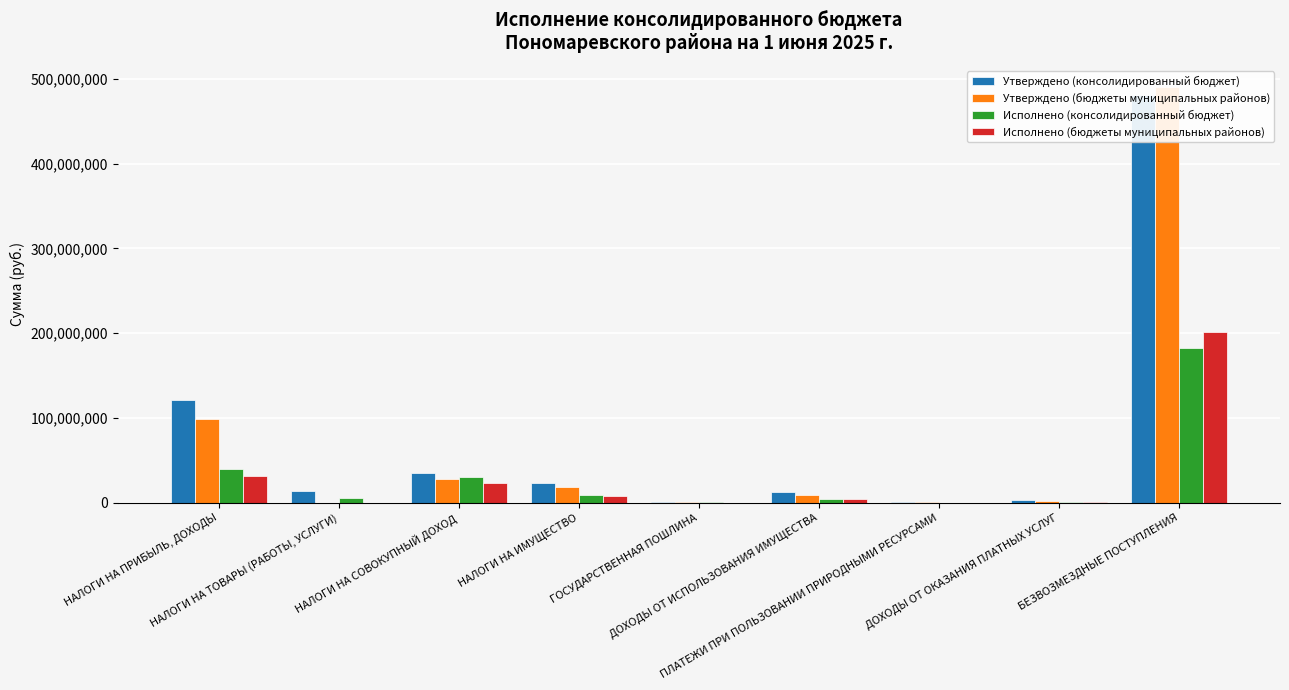

Between НАЛОГИ НА ПРИБЫЛЬ, ДОХОДЫ and НАЛОГИ НА ИМУЩЕСТВО, which series saw the biggest shift?

Утверждено (консолидированный бюджет)